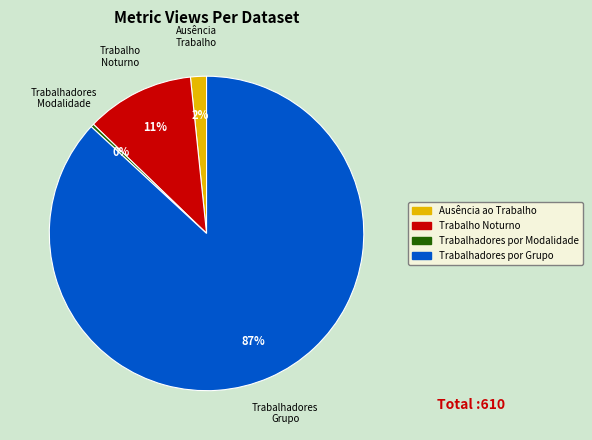

Rank the categories by value from lowest to highest.

Trabalhadores por Modalidade, Ausência ao Trabalho, Trabalho Noturno, Trabalhadores por Grupo